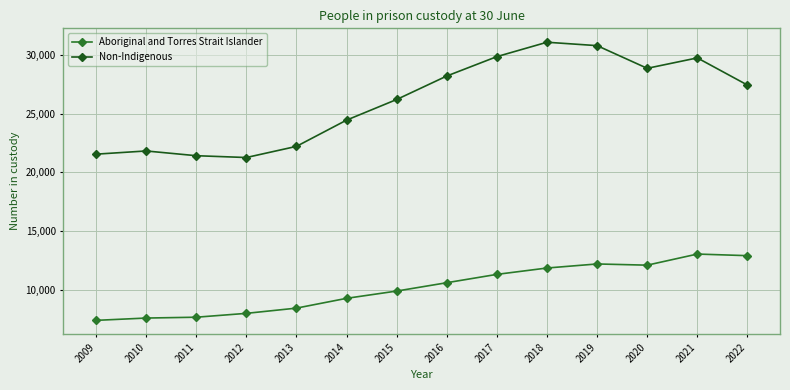

Does the chart have visible grid lines?

Yes